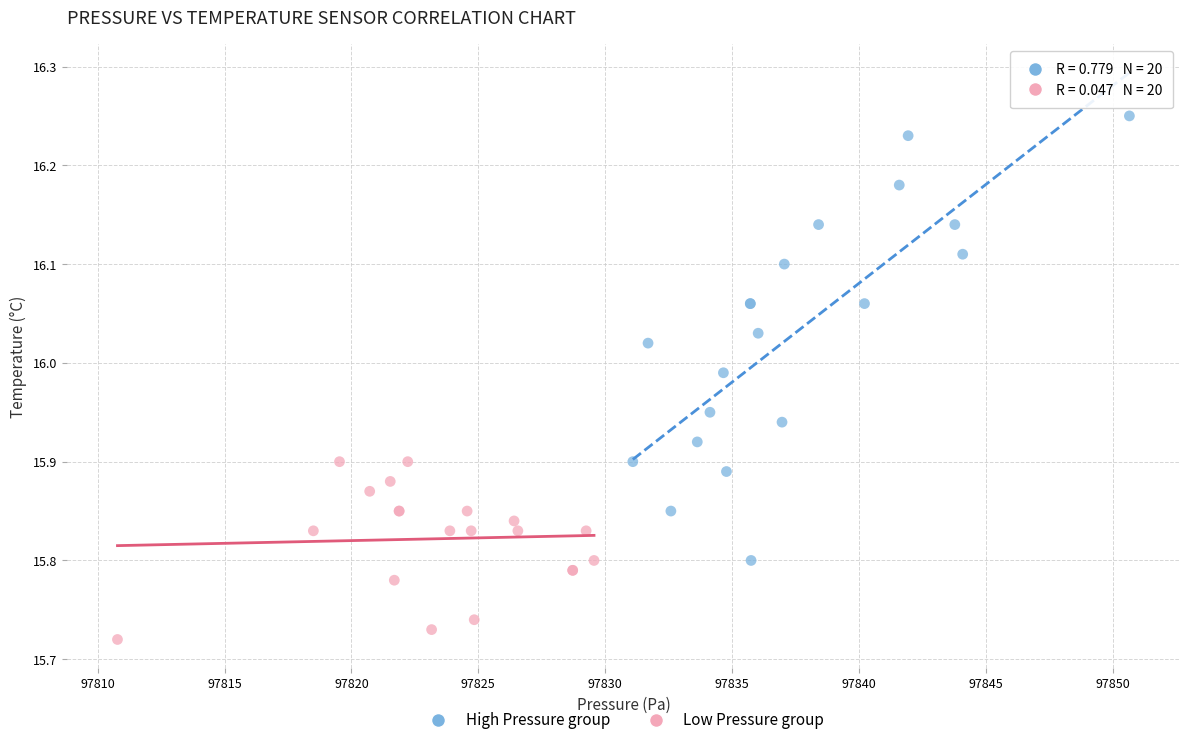

Which series has the widest spread of Y values?

High Pressure group